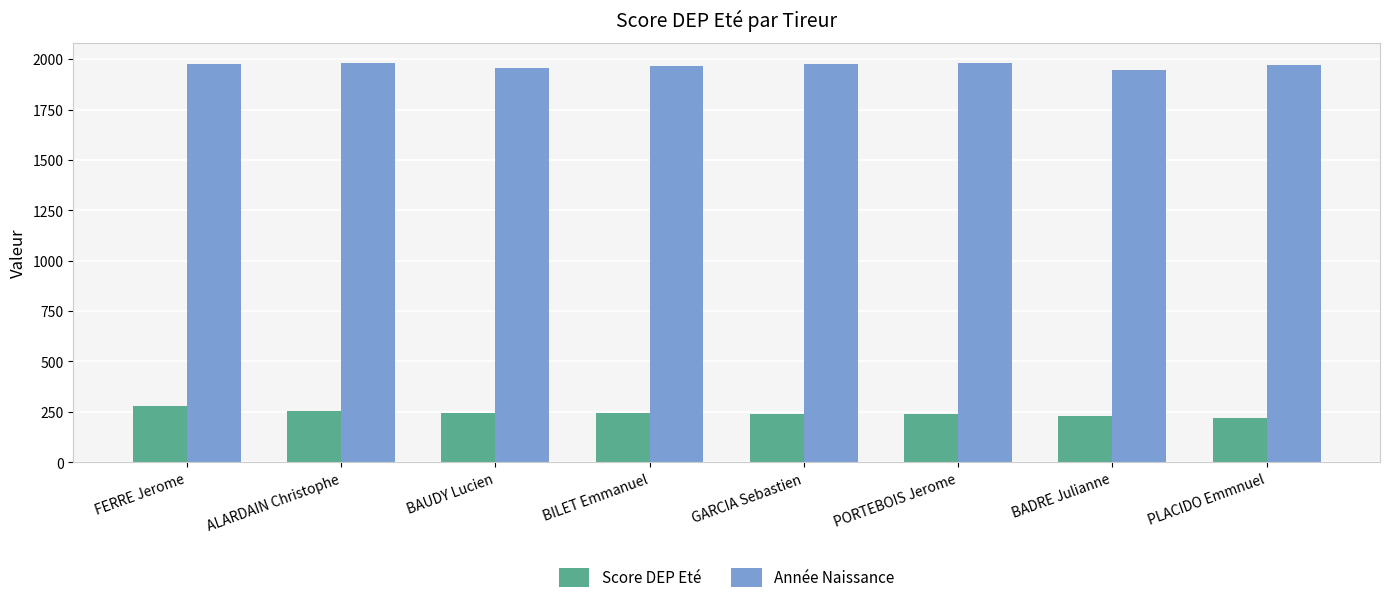

At which label does Score DEP Eté first exceed 244?

FERRE Jerome